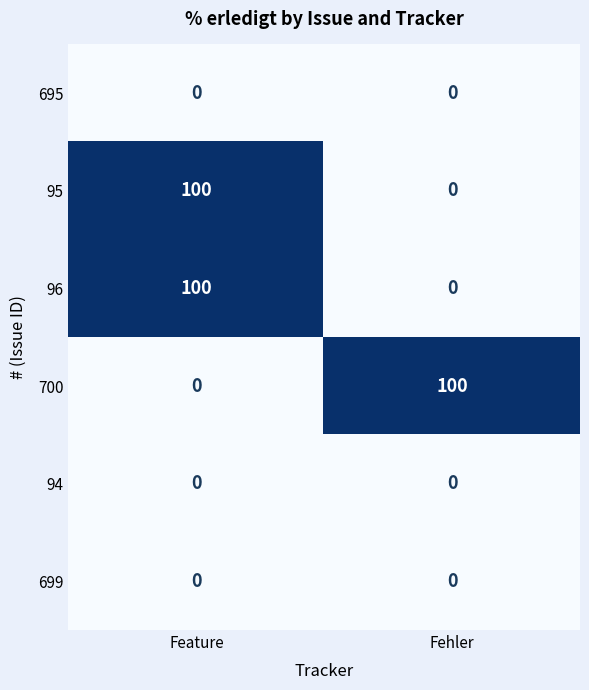

Rank the categories by 96 value from lowest to highest.

Fehler, Feature